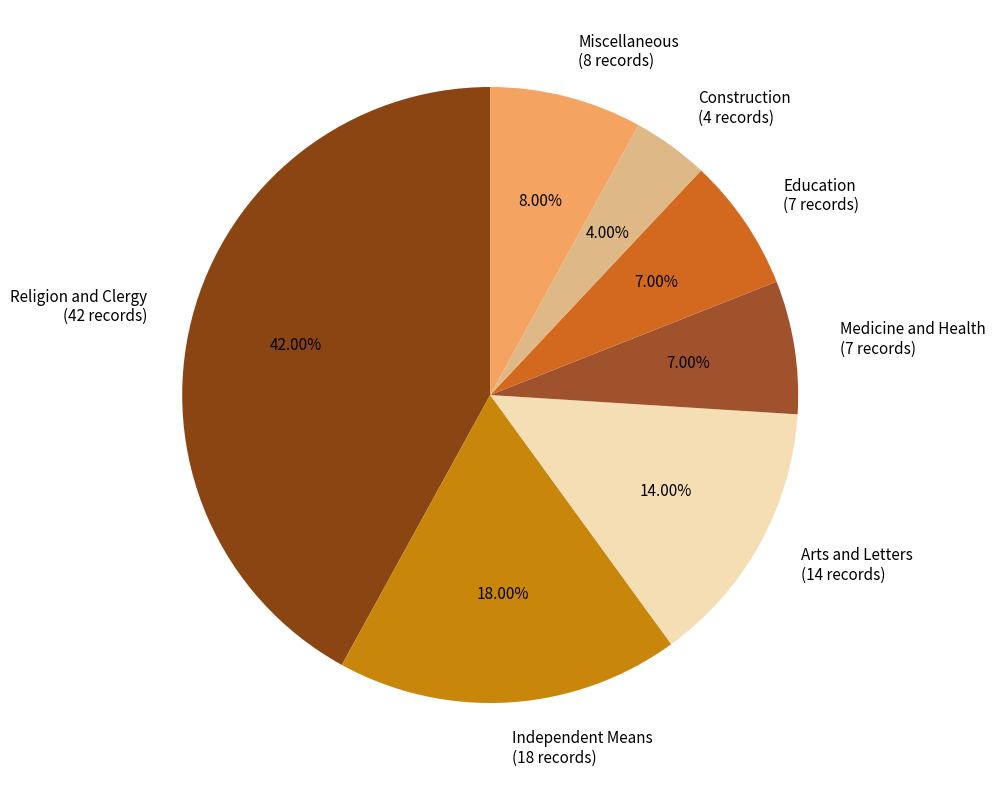

How many slices are in this pie chart?

7